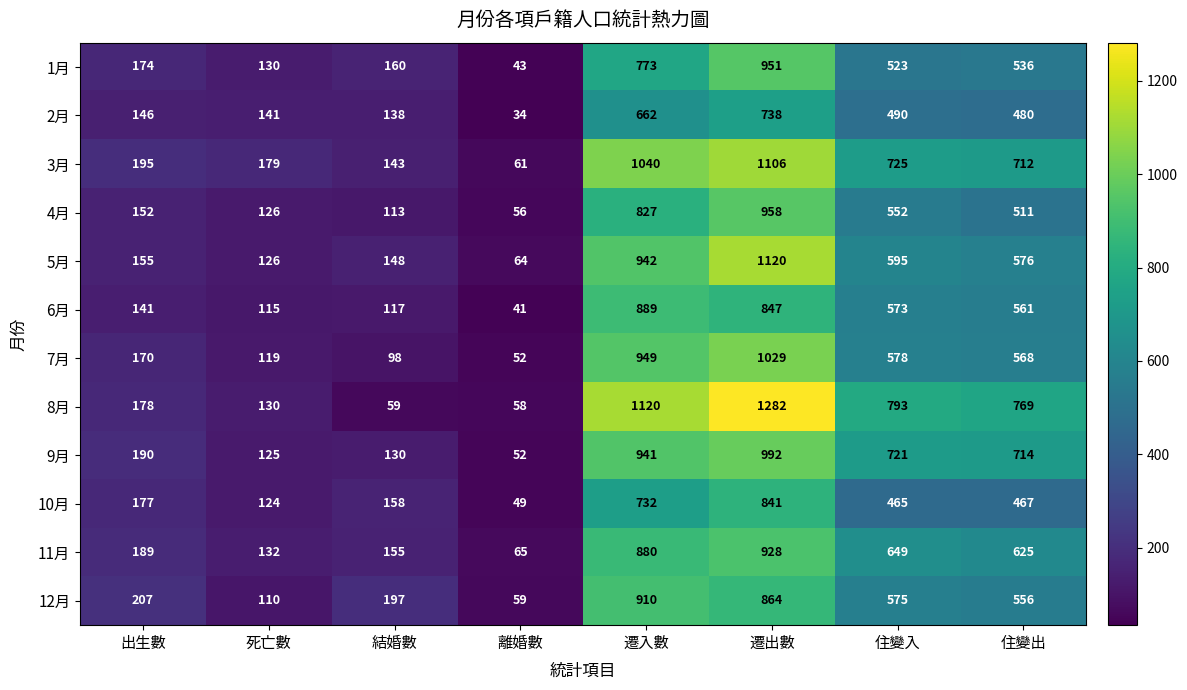

What is the lowest value of the 9月 series?

52